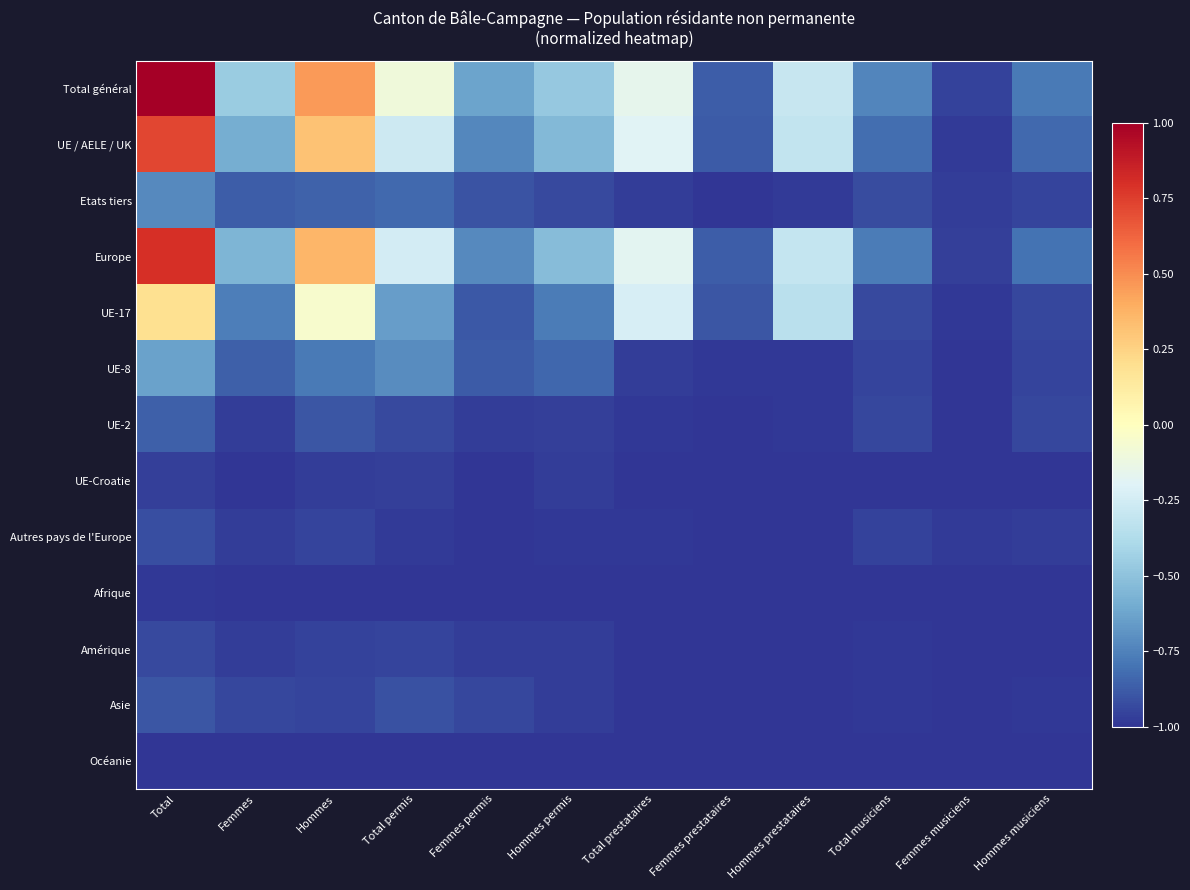

Which series has the widest spread of values?

Total général